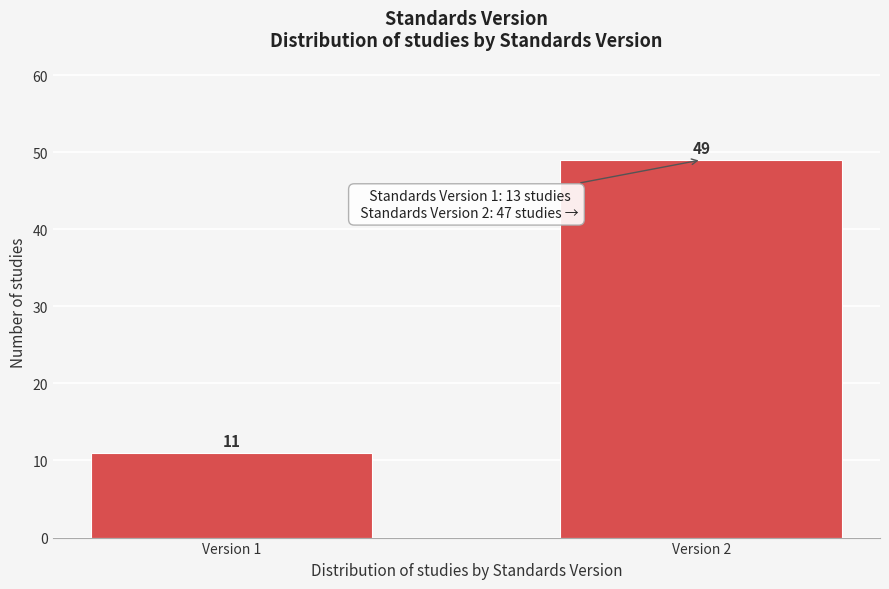

Reading left to right, transcribe all the data shown in this chart.

Version 1=11	Version 2=49